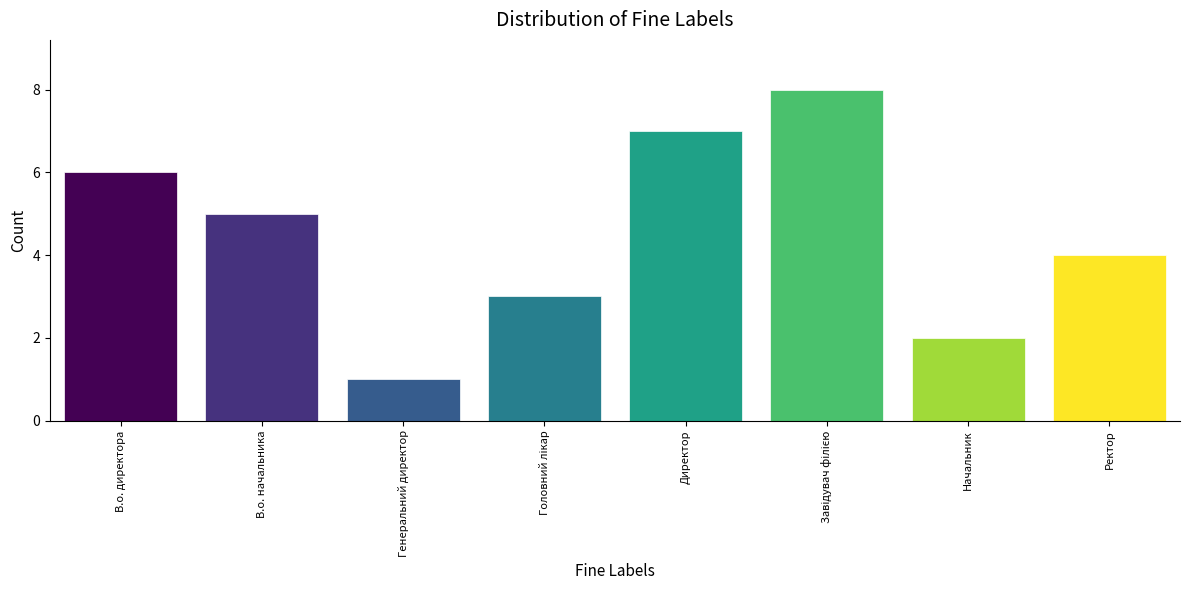

Reading left to right, what are all the values shown in this chart?

6	5	1	3	7	8	2	4